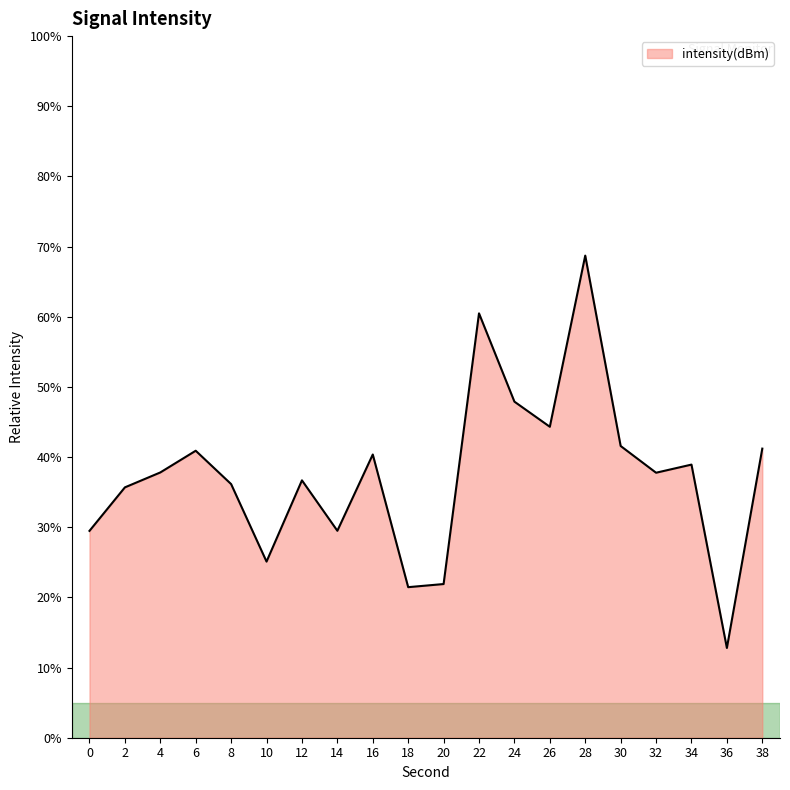

What is the minimum value shown in the chart?

12.8